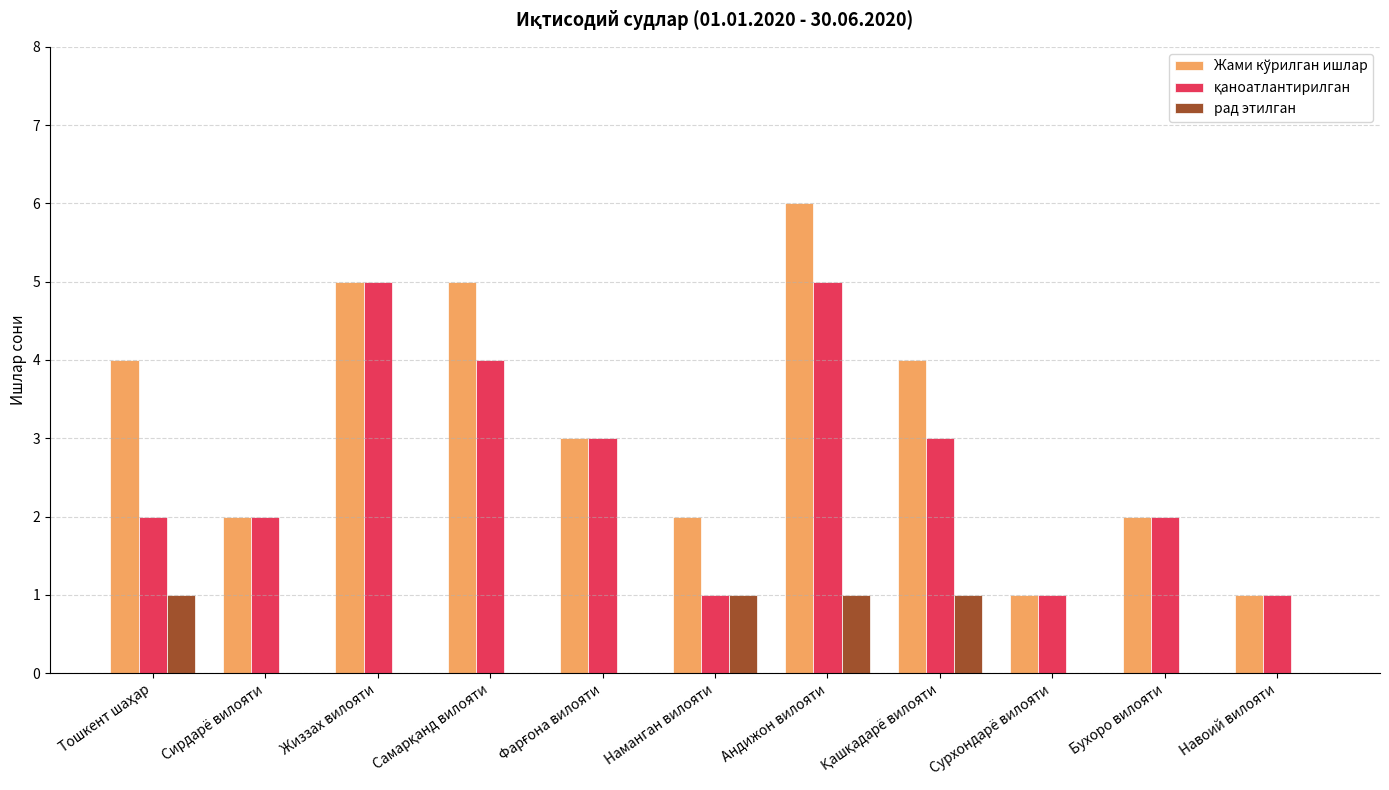

What is the maximum value shown in the chart?

6